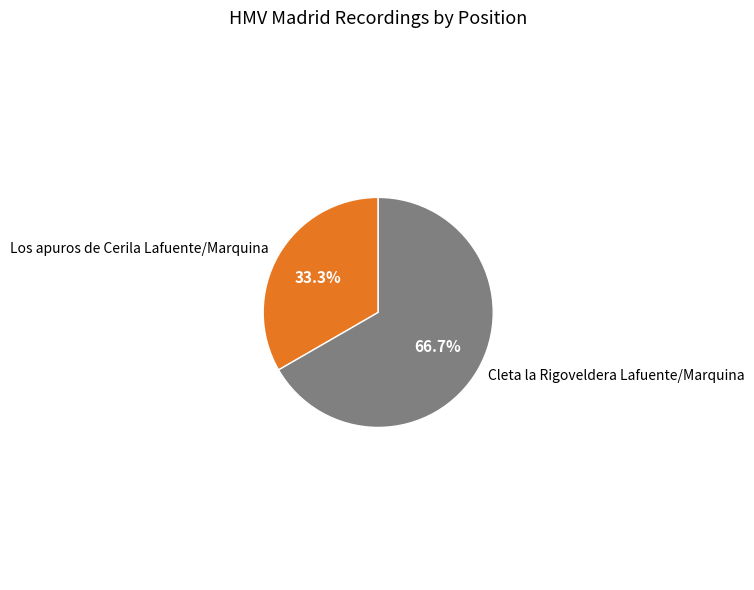

Do Los apuros de Cerila Lafuente/Marquina and Cleta la Rigoveldera Lafuente/Marquina together represent more than half of the pie?

Yes